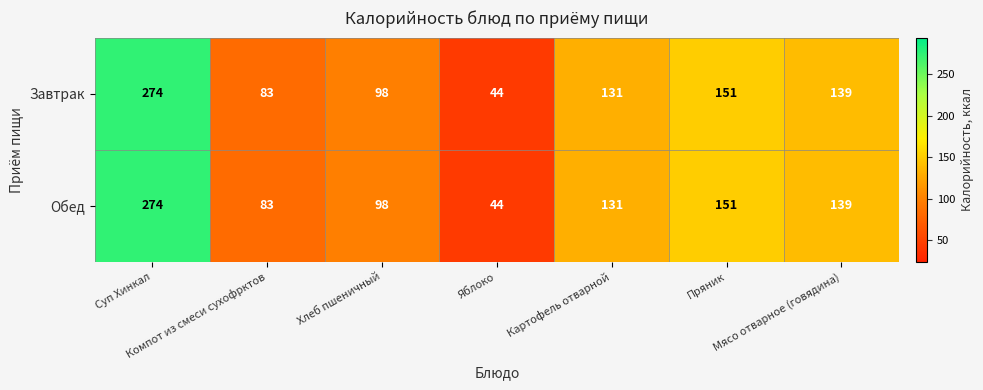

What is the maximum value for Обед?

274